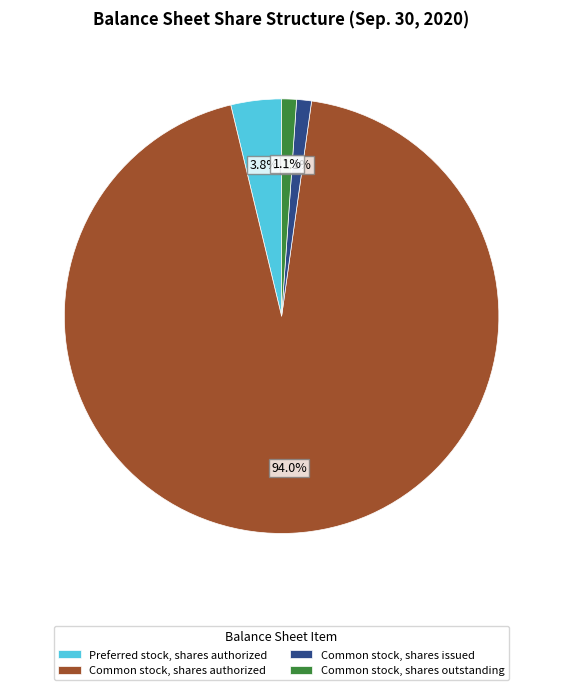

To the nearest percent, what is the average slice percentage?

25%